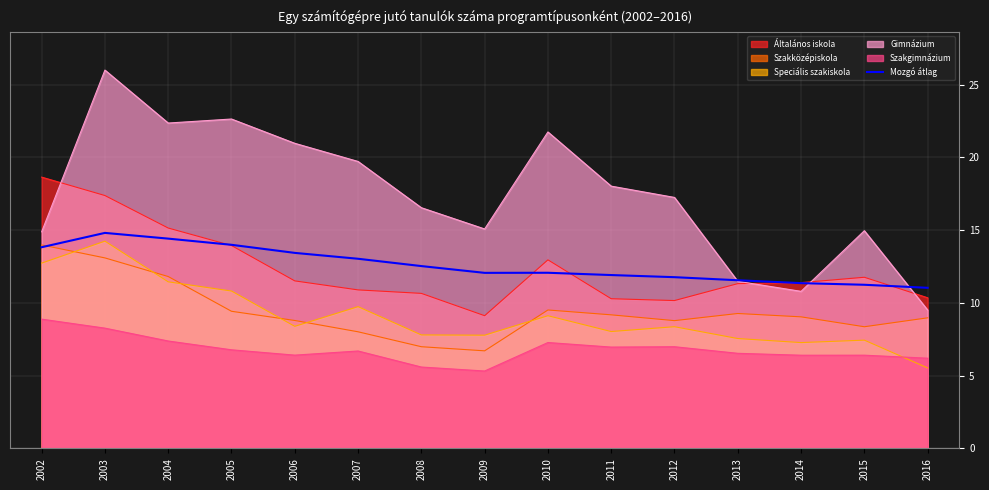

How many lines are shown in the chart?

6